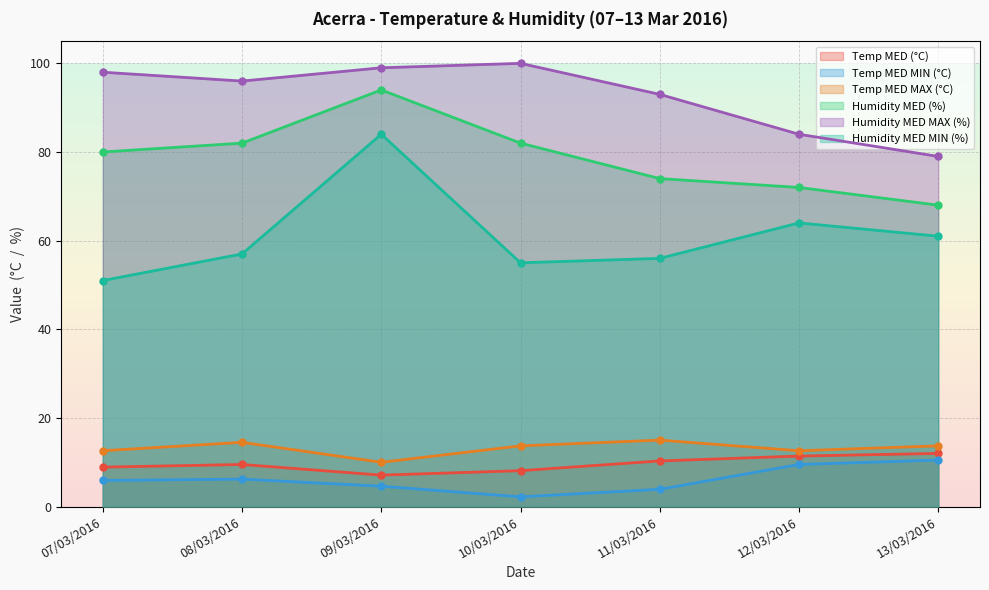

What is the label of the 2nd point from the right?

12/03/2016